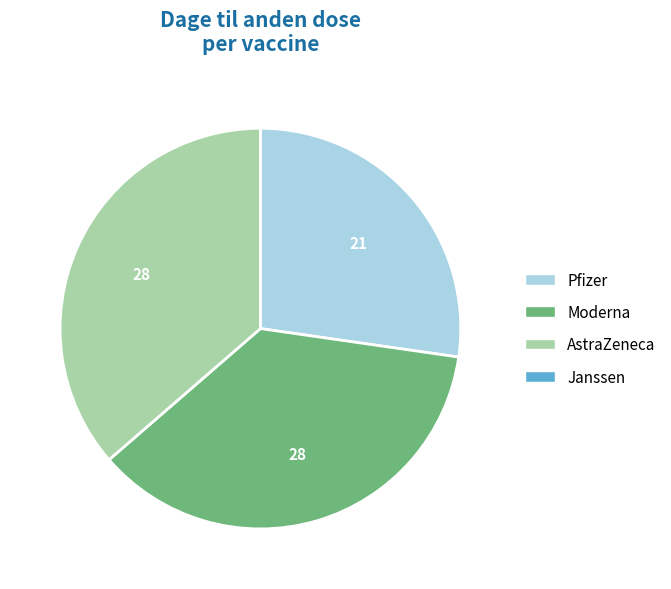

Does AstraZeneca account for over 50% of the chart?

No